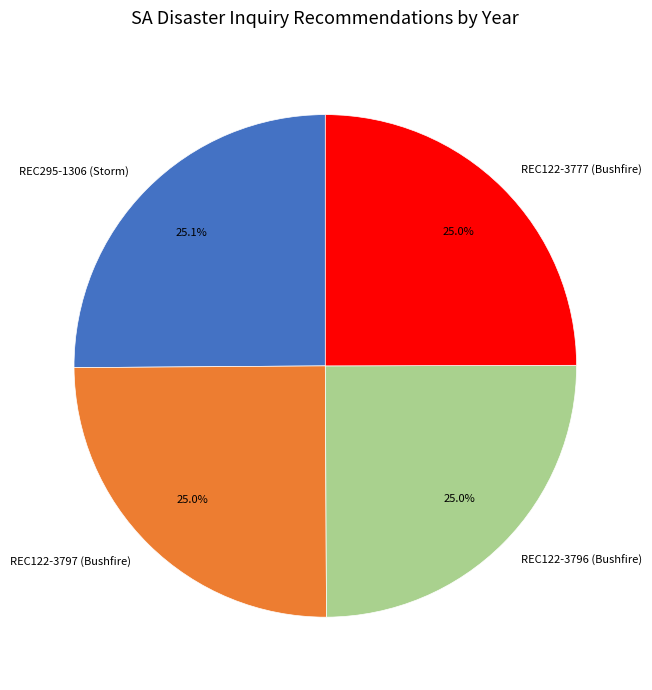

How much of the chart is everything except REC122-3797 (Bushfire)?

75.0%